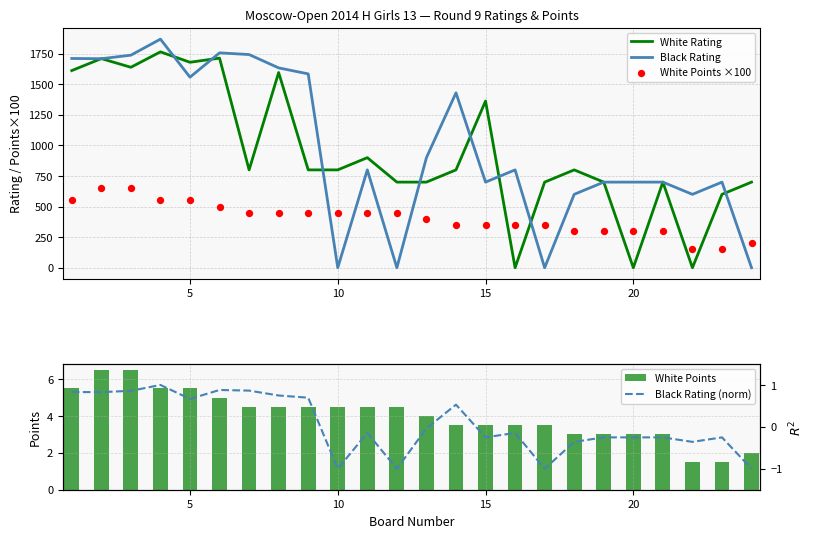

What are all the series names shown in the legend?

White Rating, Black Rating, White Points ×100, White Points, Black Rating (norm)